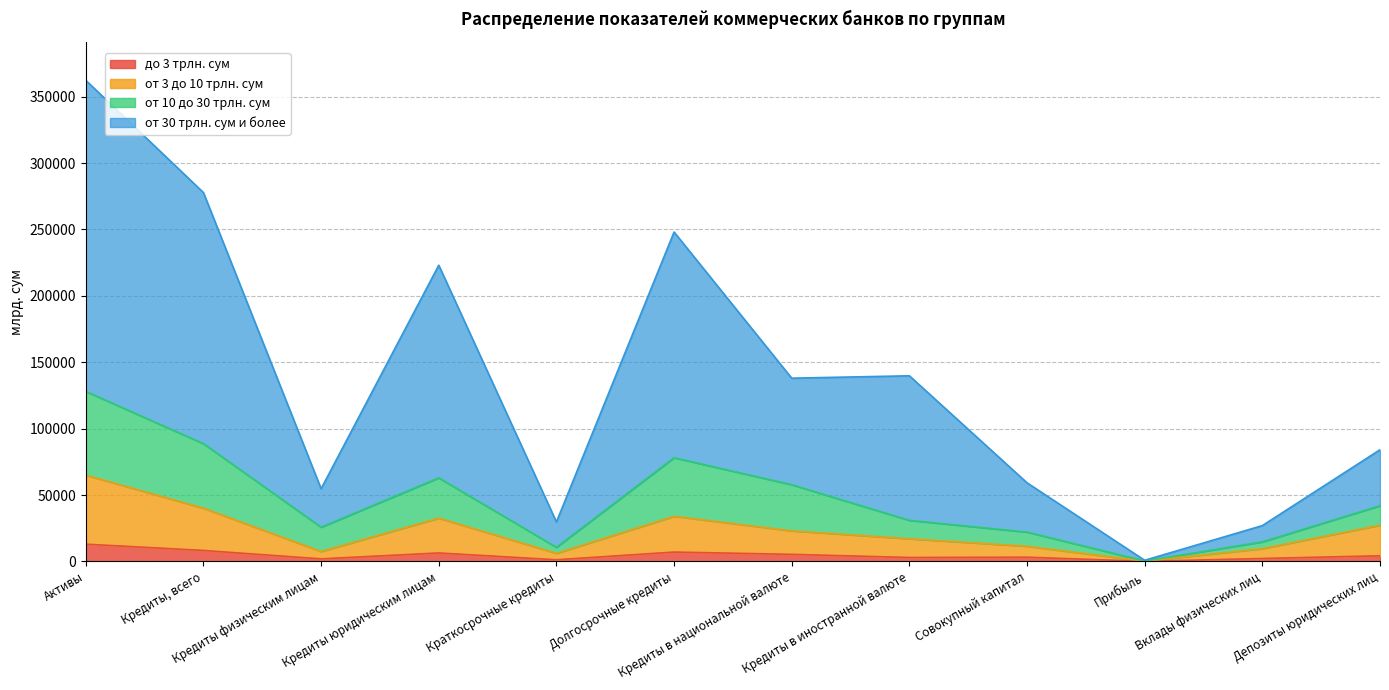

Where is the first local minimum for до 3 трлн. сум?

Кредиты физическим лицам